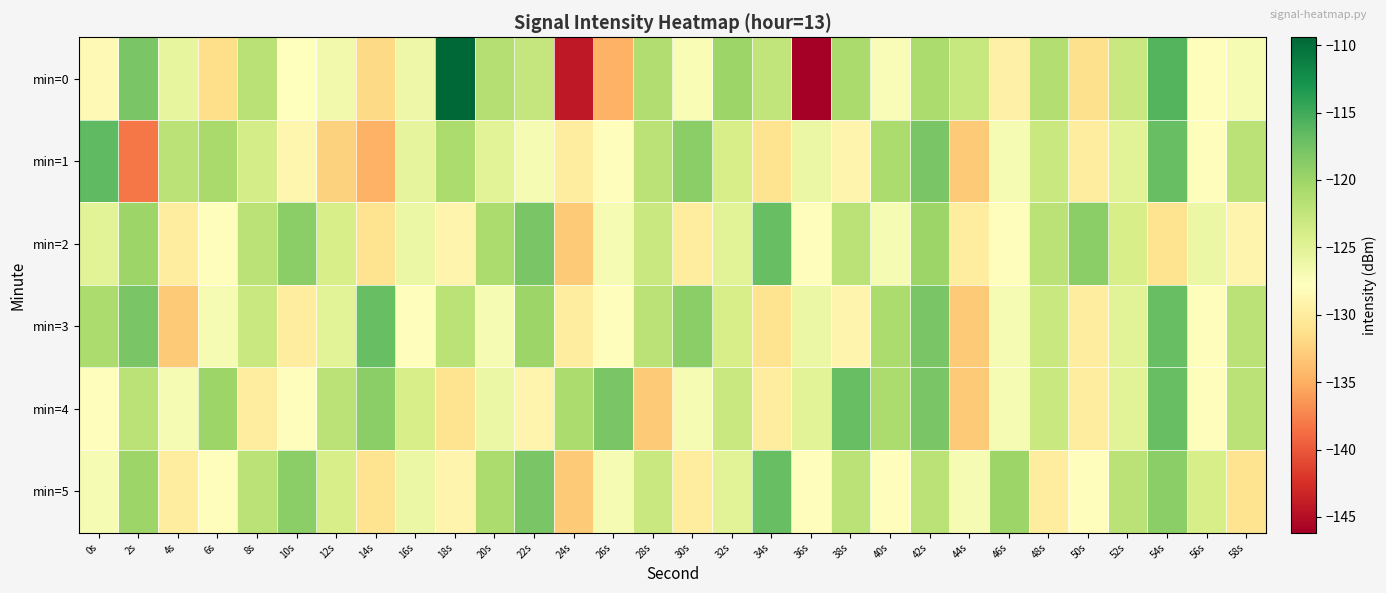

Rank the series at 56s from highest to lowest value.

min=5, min=2, min=1, min=3, min=4, min=0